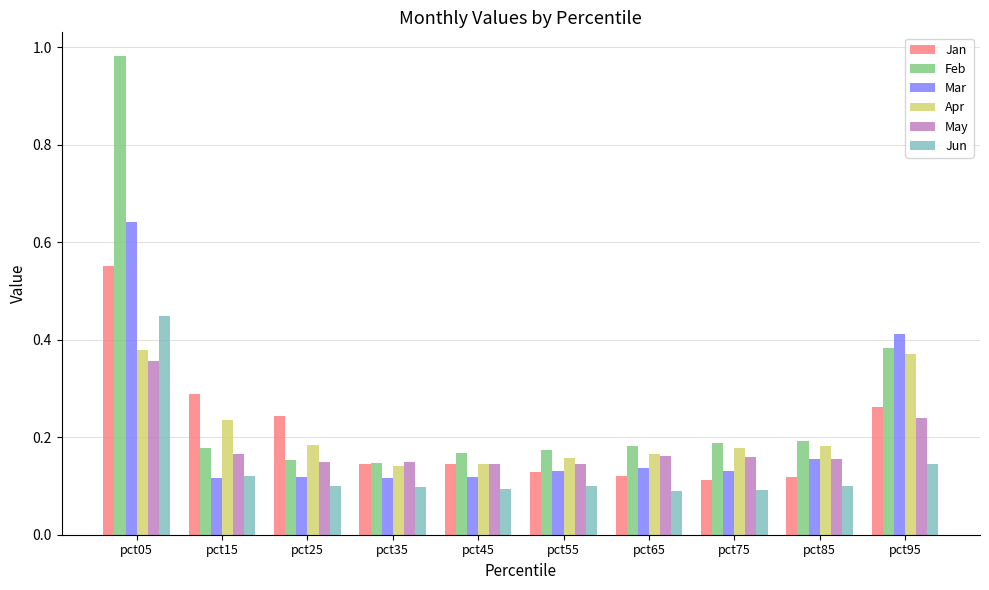

Which category has the highest value in the May series?

pct05